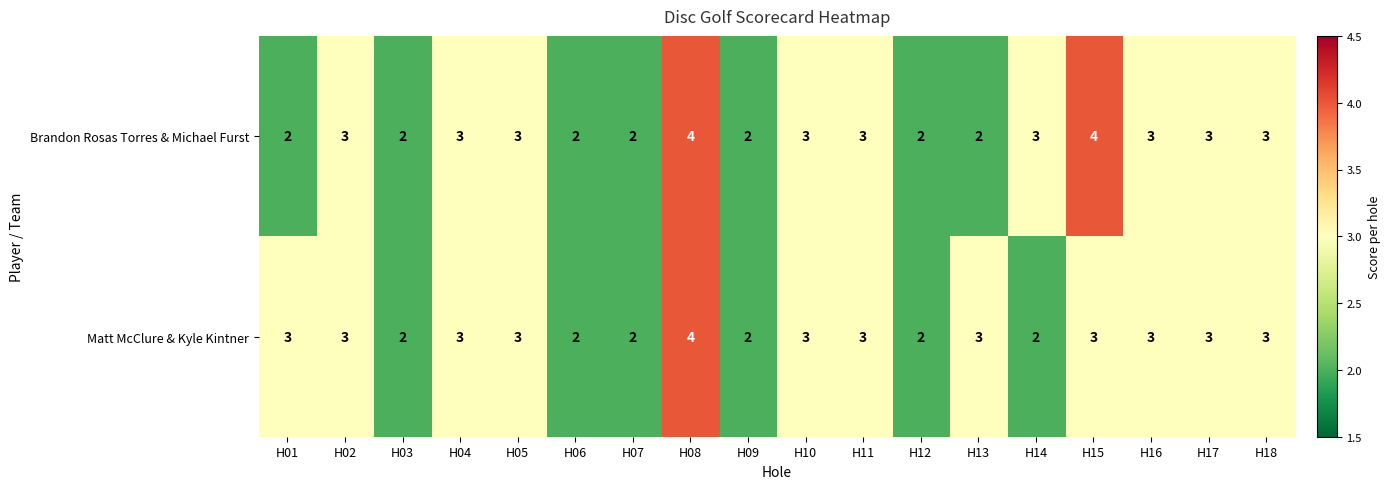

Count the number of categories in the chart.

18